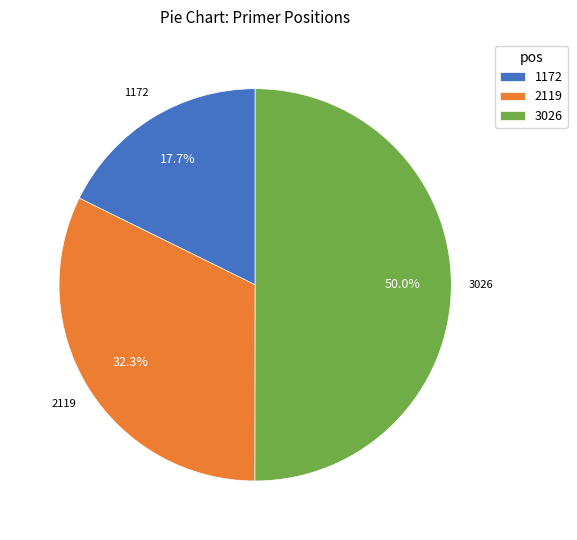

Rank the categories by value from lowest to highest.

1172, 2119, 3026